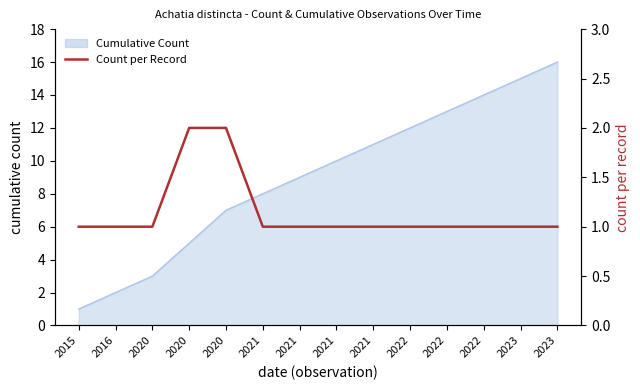

What is the average value?

1